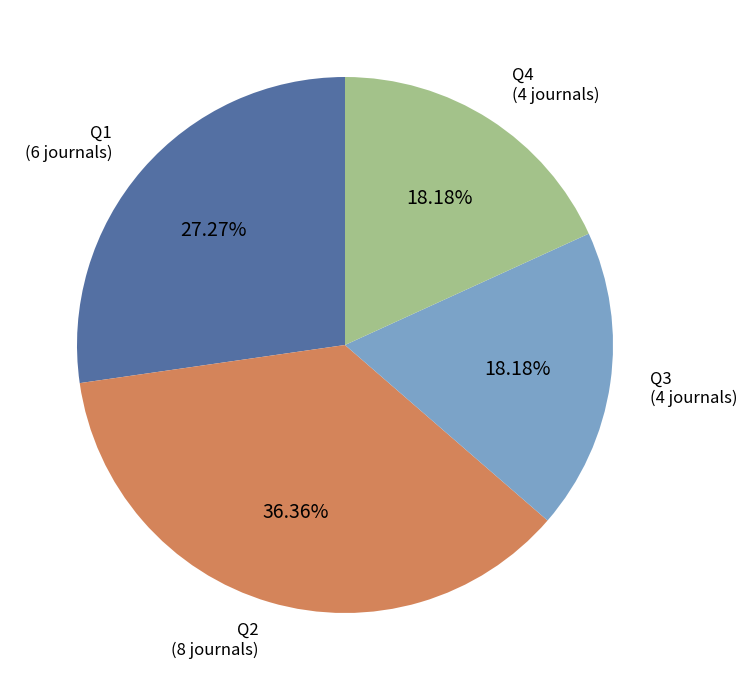

Is there a majority slice in this chart?

No